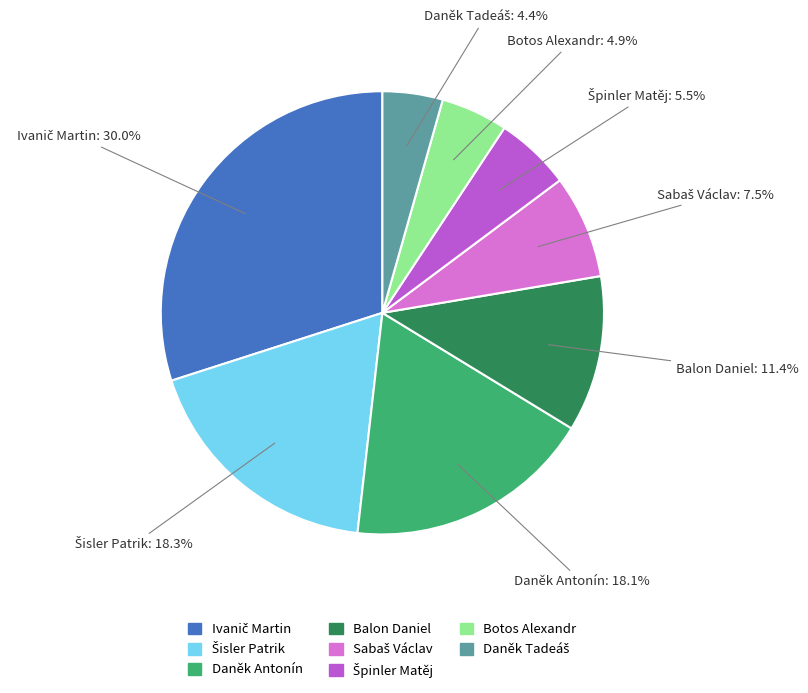

Does any single category account for the majority?

No